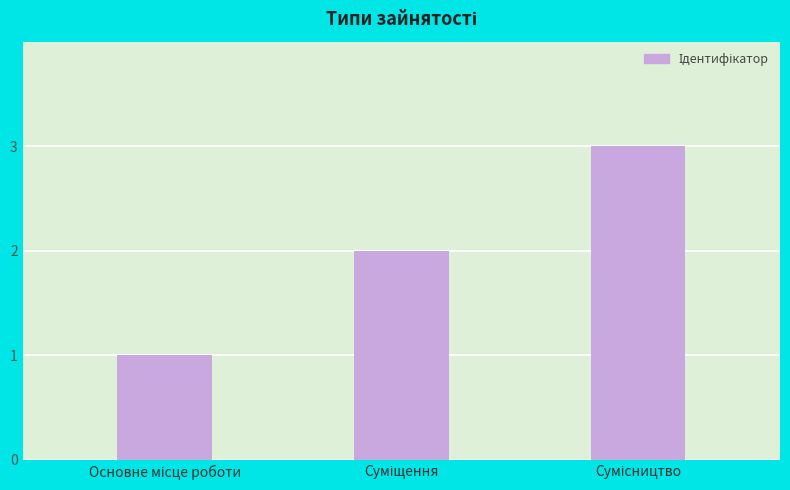

What is the difference between the second highest and minimum values?

1